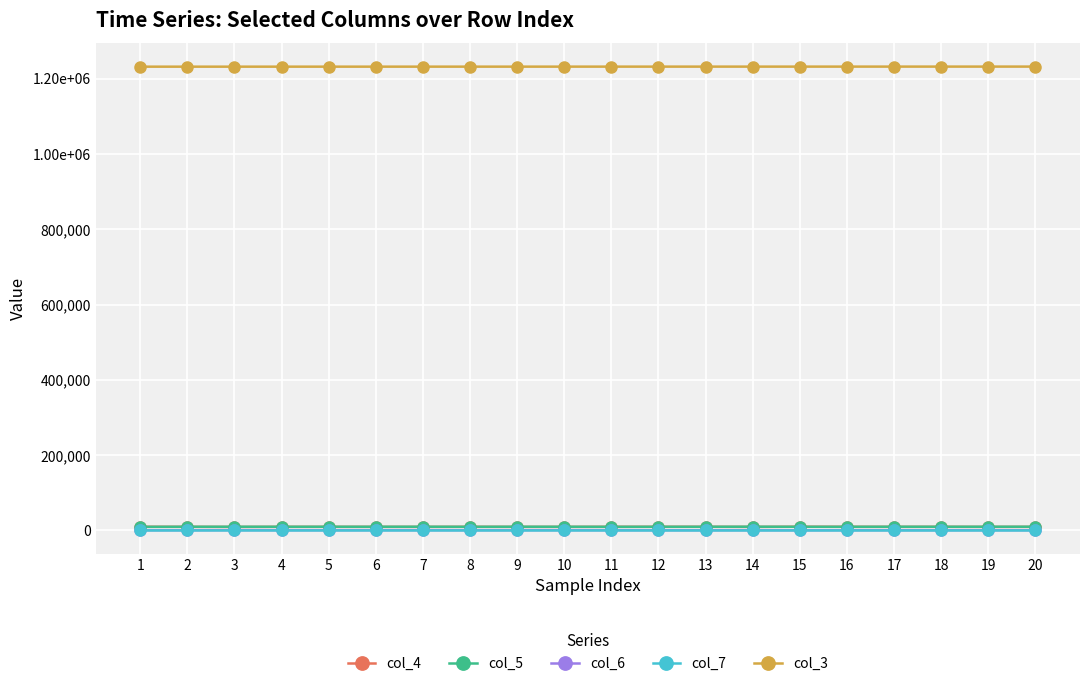

Which category has the highest value across all series?

20